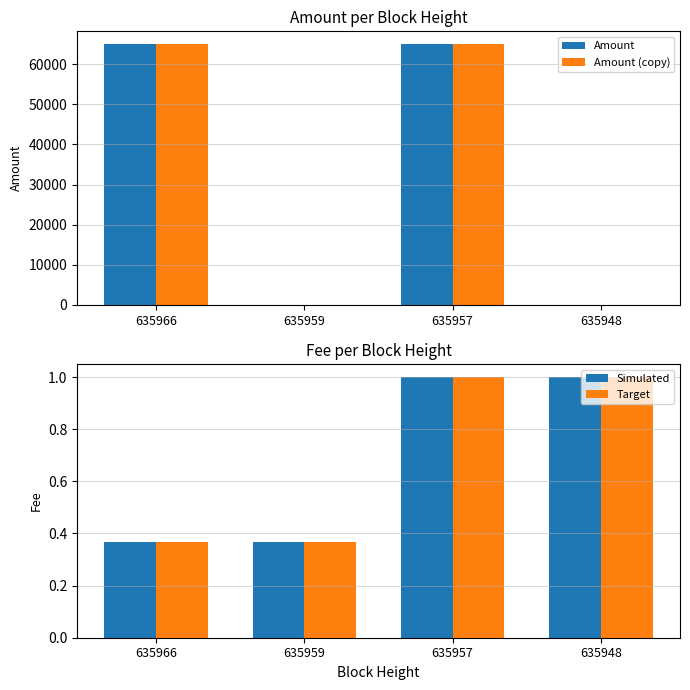

Which series has the largest range (max minus min)?

Amount